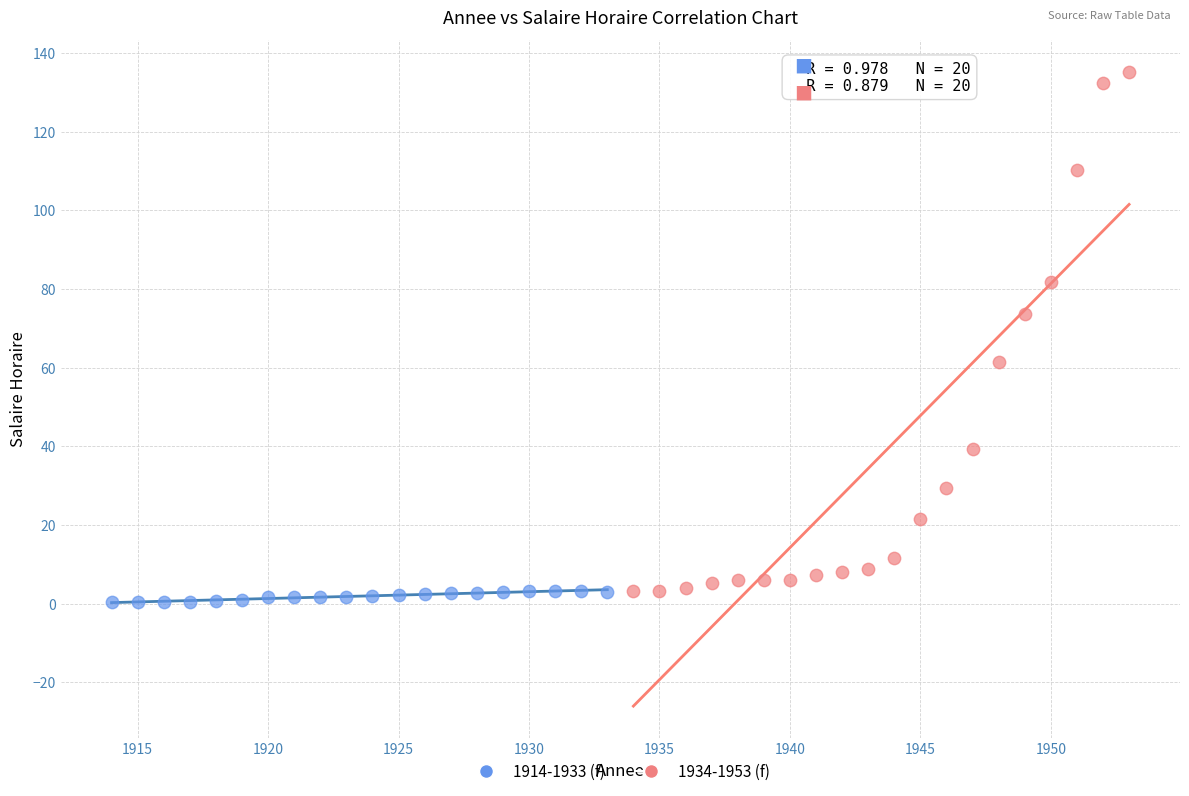

Which series contains the highest Y value?

1934-1953 (f)